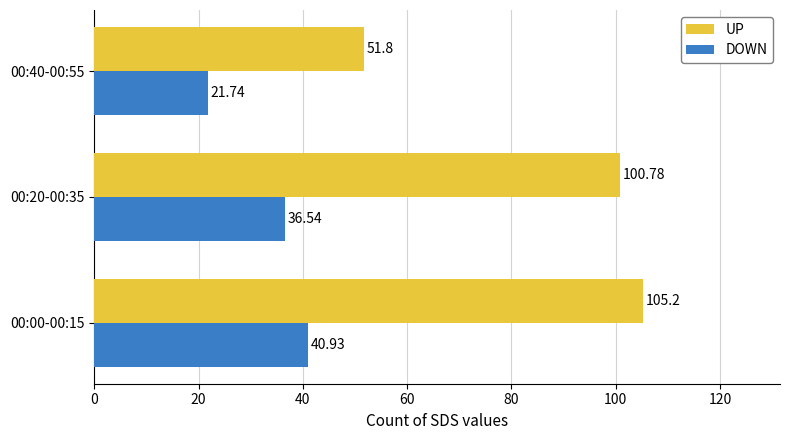

Which series has the largest range (max minus min)?

UP